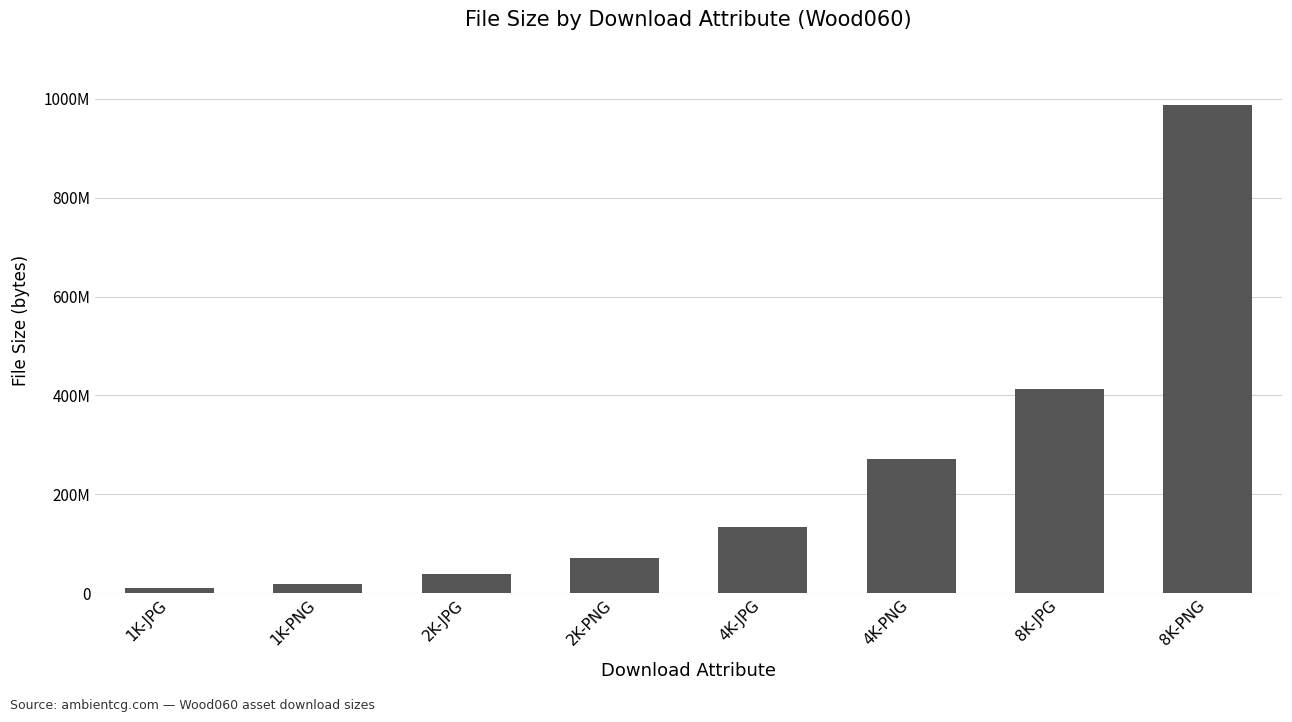

Rank the categories by value from lowest to highest.

1K-JPG, 1K-PNG, 2K-JPG, 2K-PNG, 4K-JPG, 4K-PNG, 8K-JPG, 8K-PNG